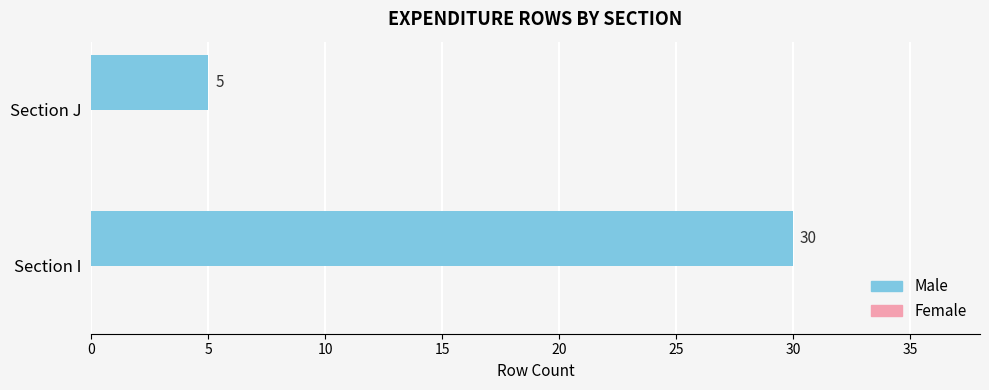

Approximately how many times larger is the value at Section I compared to Section J?

6.0